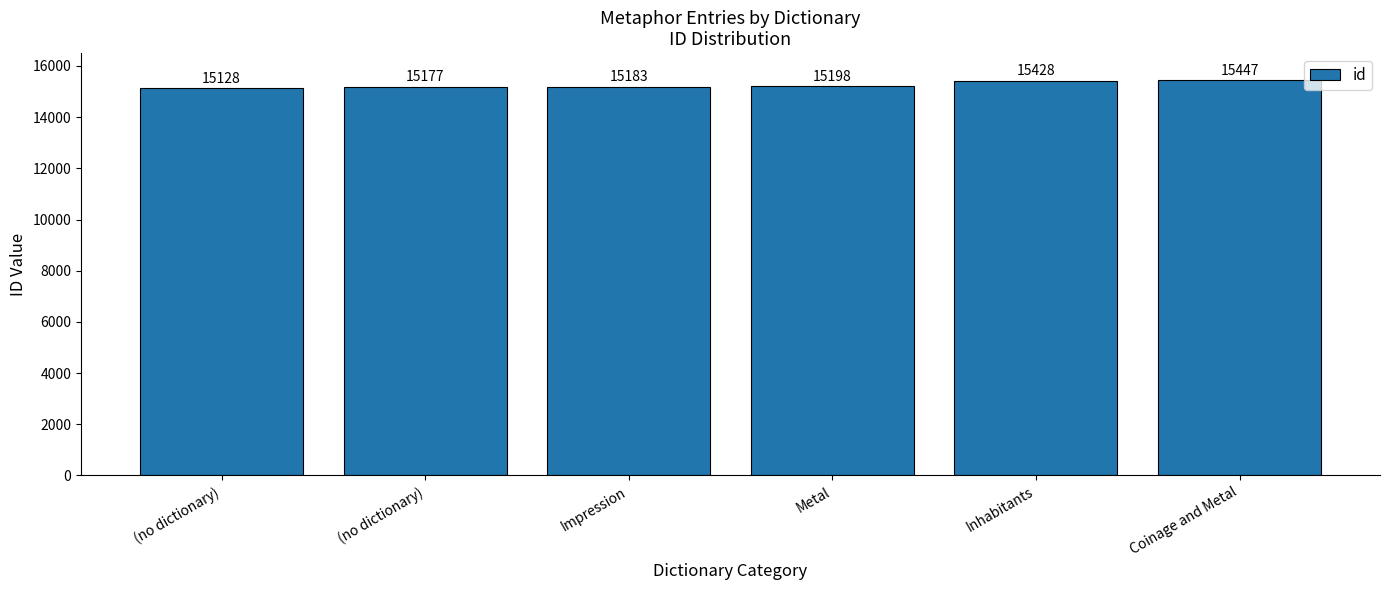

What is the value of the 1st bar from the left?

15128